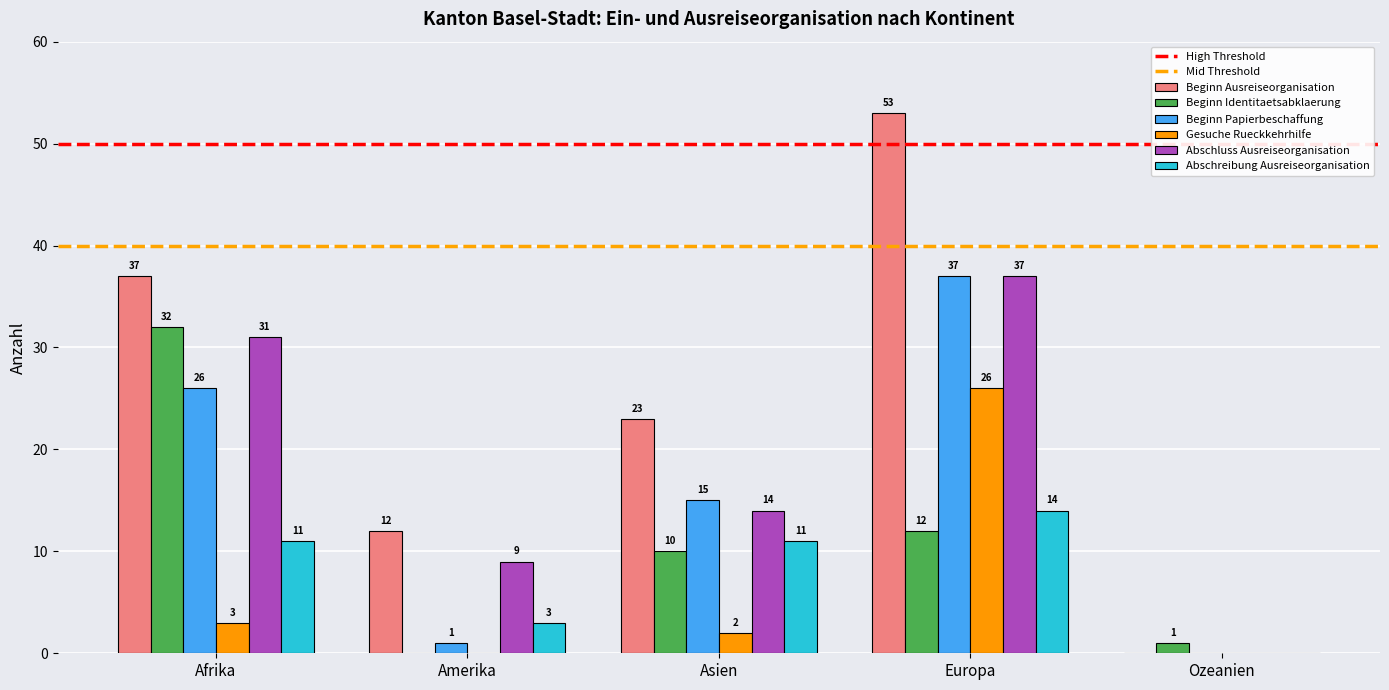

At which category is the sum across all series the highest?

Europa